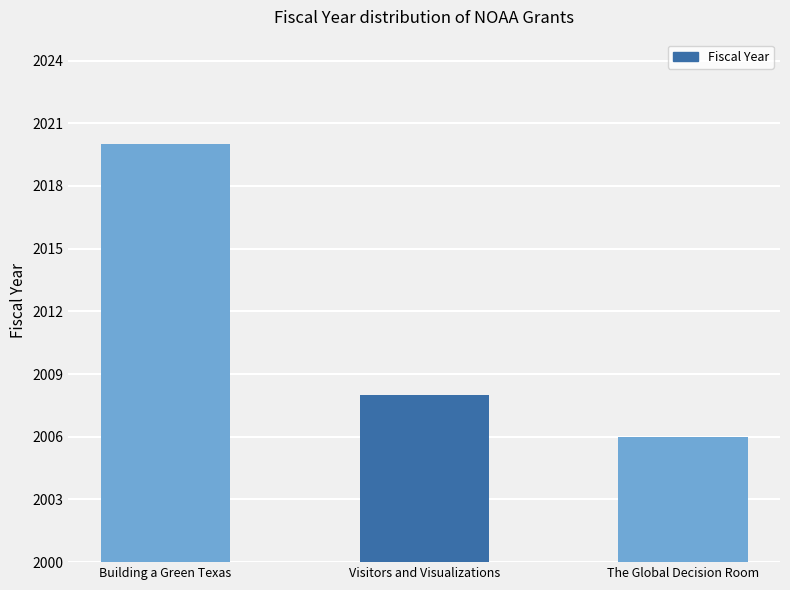

Which category has the highest value across all series?

Building a Green Texas